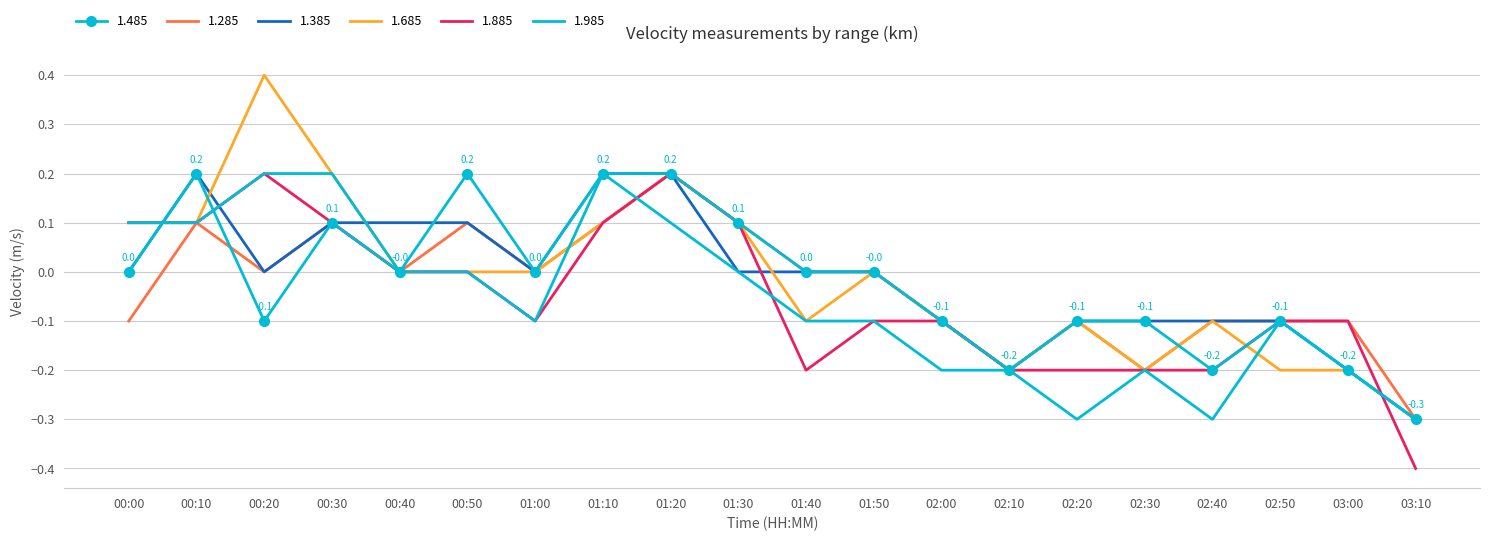

Is it true that 1.285 equals 0.2 at 01:50?

False